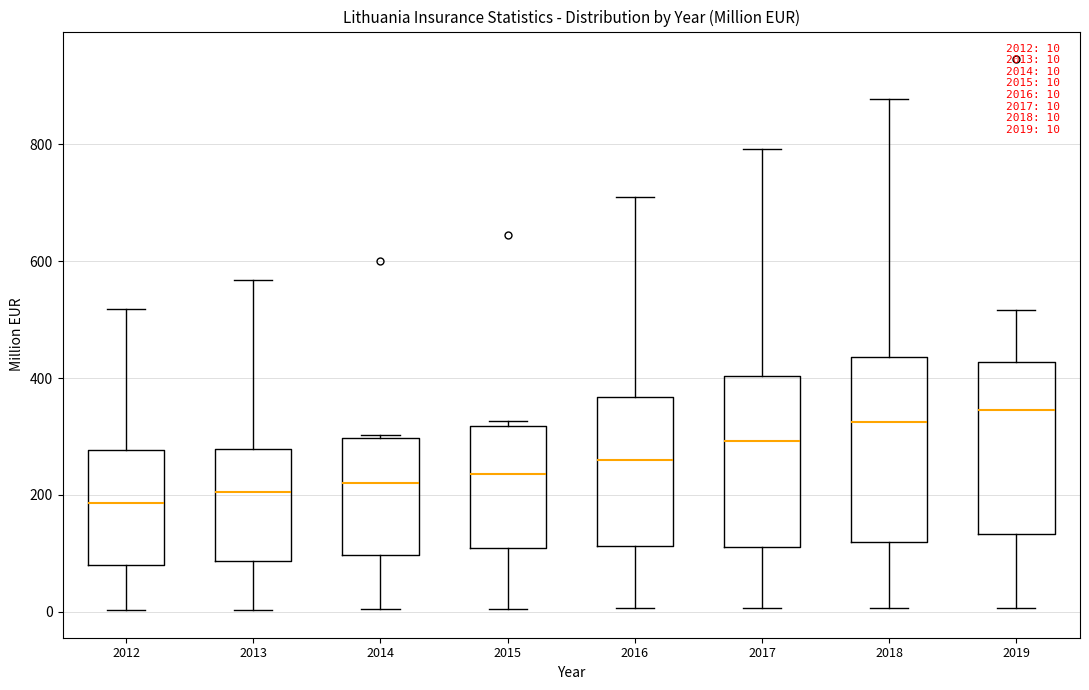

Which box is the tallest, from its lower edge to its upper edge?

2018